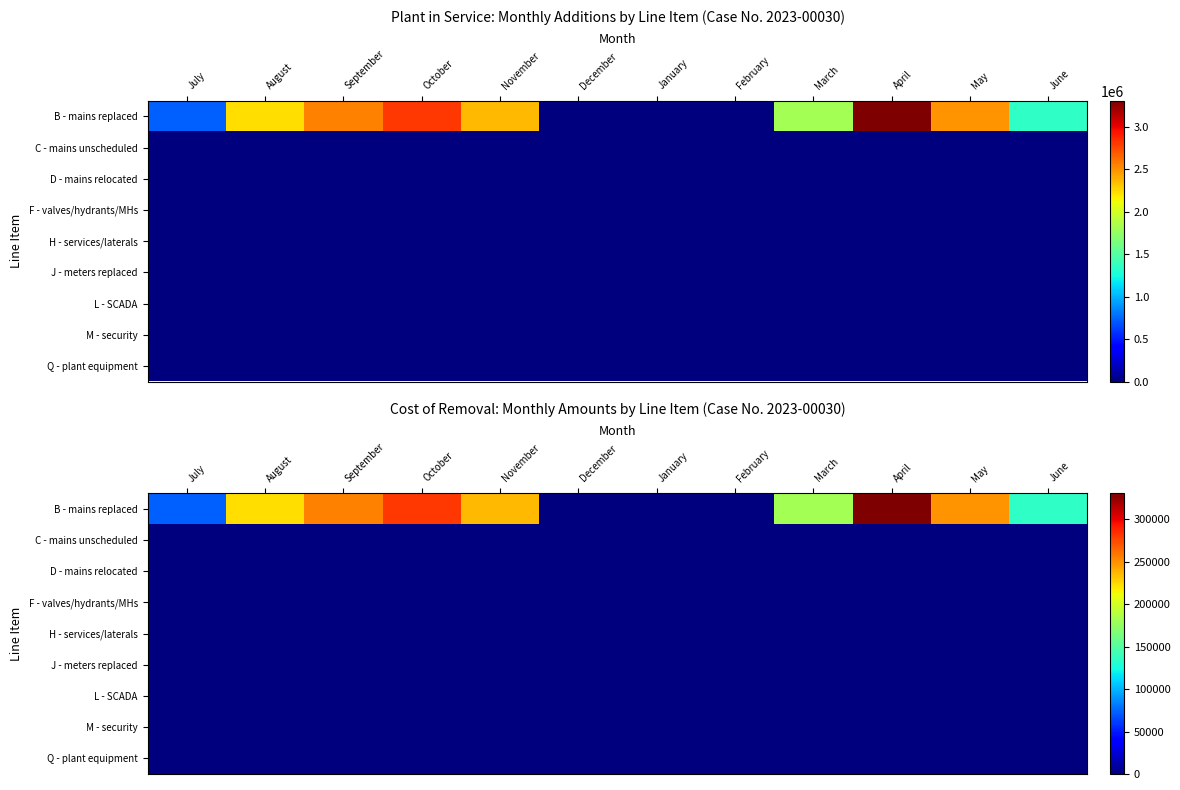

Which has a higher value, September or June?

September